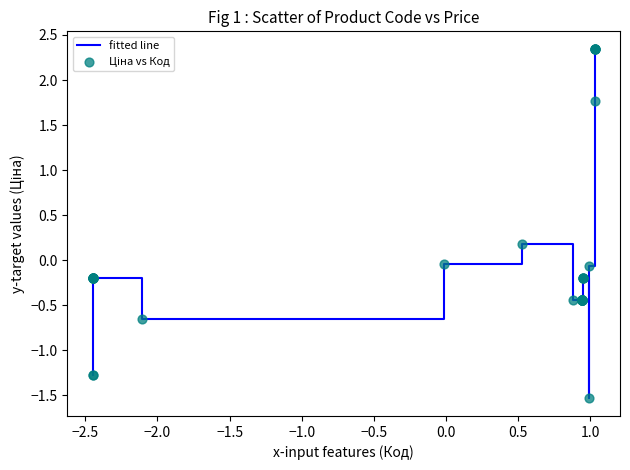

What is the minimum value shown in the chart?

-1.5